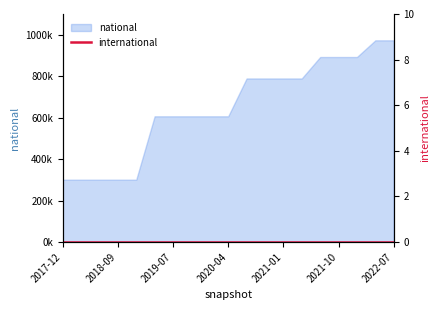

Reading left to right, list all the values displayed in this chart.

301091	301091	301091	301091	301091	606694	606694	606694	606694	606694	789197	789197	789197	789197	892581	892581	892581	973102	973102